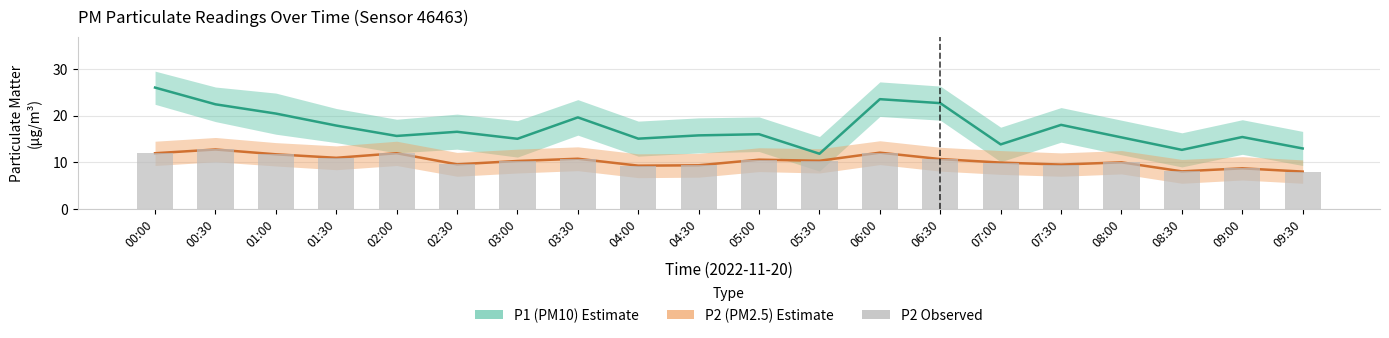

Reading left to right, transcribe all the data shown in this chart.

P1 (PM10): 00:00=26.0	00:30=22.4	01:00=20.4	01:30=17.9	02:00=15.6	02:30=16.5	03:00=15.0	03:30=19.6	04:00=15.1	04:30=15.8	05:00=16.0	05:30=11.8	06:00=23.5	06:30=22.6	07:00=13.8	07:30=18.0	08:00=15.3	08:30=12.7	09:00=15.4	09:30=12.9
P2 (PM2.5): 00:00=11.9	00:30=12.7	01:00=11.7	01:30=10.9	02:00=11.9	02:30=9.6	03:00=10.3	03:30=10.8	04:00=9.3	04:30=9.3	05:00=10.6	05:30=10.3	06:00=12.1	06:30=10.7	07:00=9.9	07:30=9.5	08:00=10.0	08:30=8.1	09:00=8.7	09:30=8.0
P2 observed: 00:00=11.9	00:30=12.7	01:00=11.7	01:30=10.9	02:00=11.9	02:30=9.6	03:00=10.3	03:30=10.8	04:00=9.3	04:30=9.3	05:00=10.6	05:30=10.3	06:00=12.1	06:30=10.7	07:00=9.9	07:30=9.5	08:00=10.0	08:30=8.1	09:00=8.7	09:30=8.0